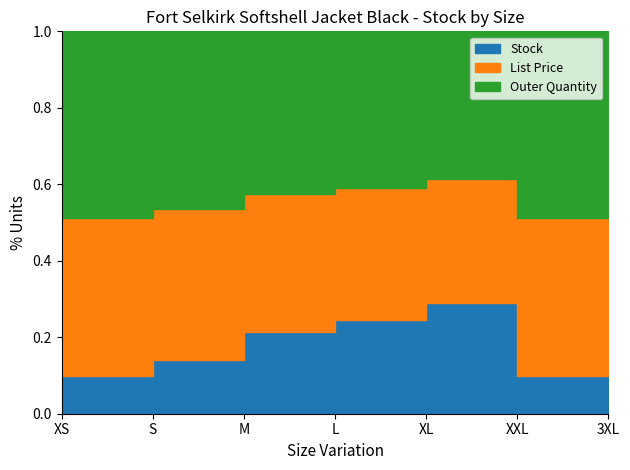

True or false: Stock has a value of 24.7 at XL.

False